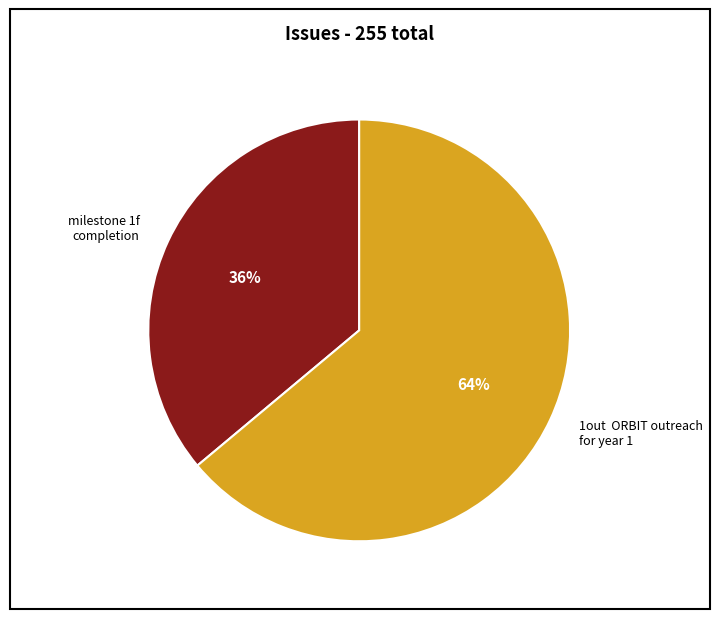

Do milestone 1f completion and 1out ORBIT outreach for year 1 together represent more than half of the pie?

Yes